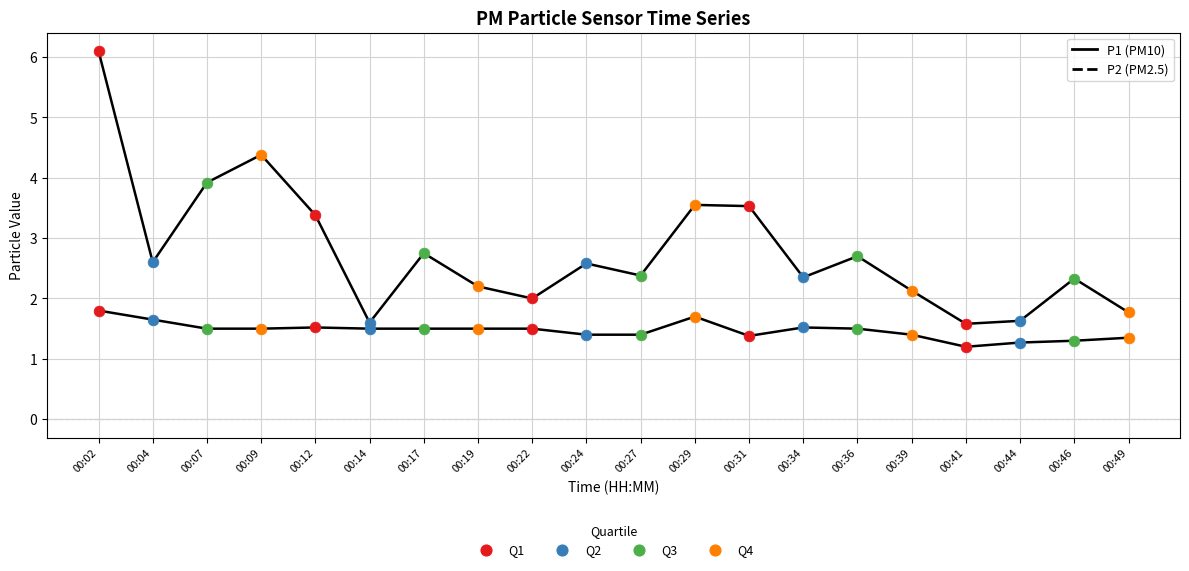

What is the total value across all series at 00:04?

4.2